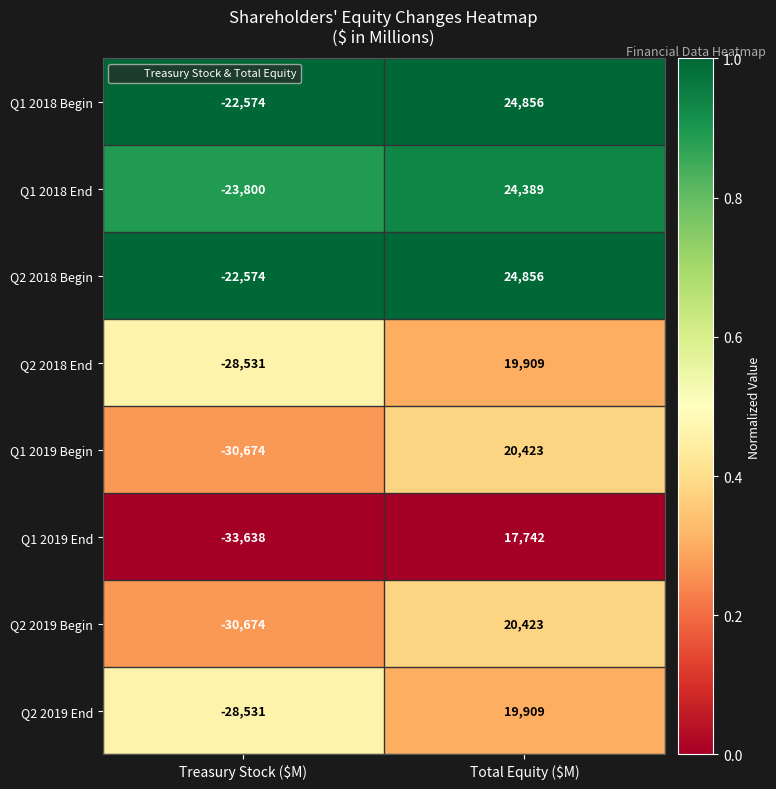

The Q2 2018 Begin series shows -22574 at Treasury Stock ($M). True or false?

True